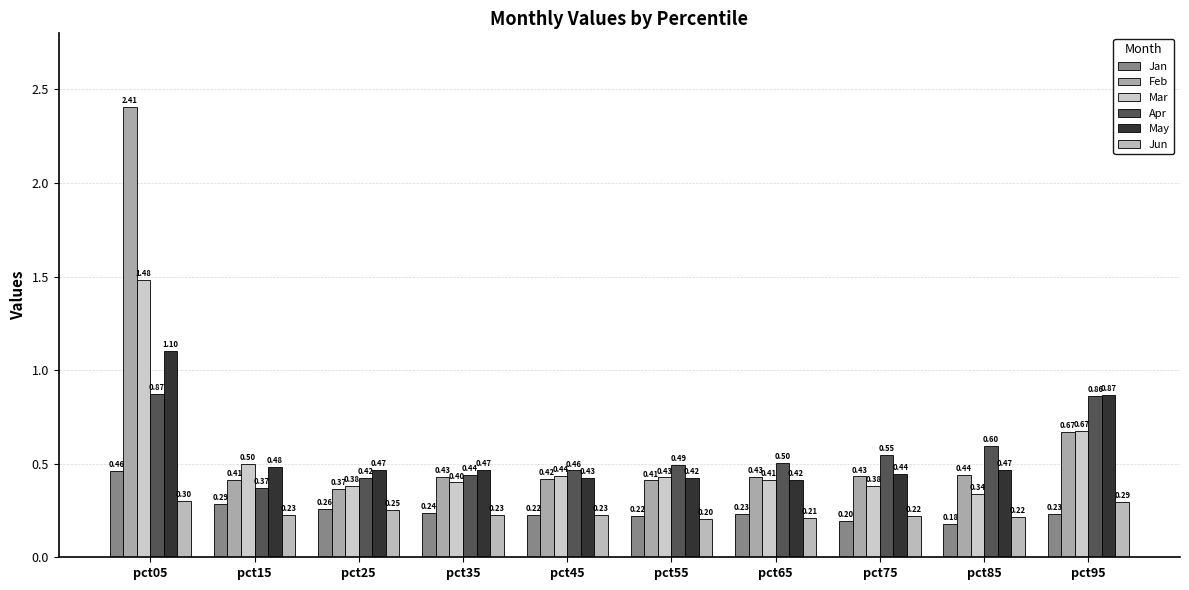

Are the bars grouped side by side (vs. stacked)?

Yes